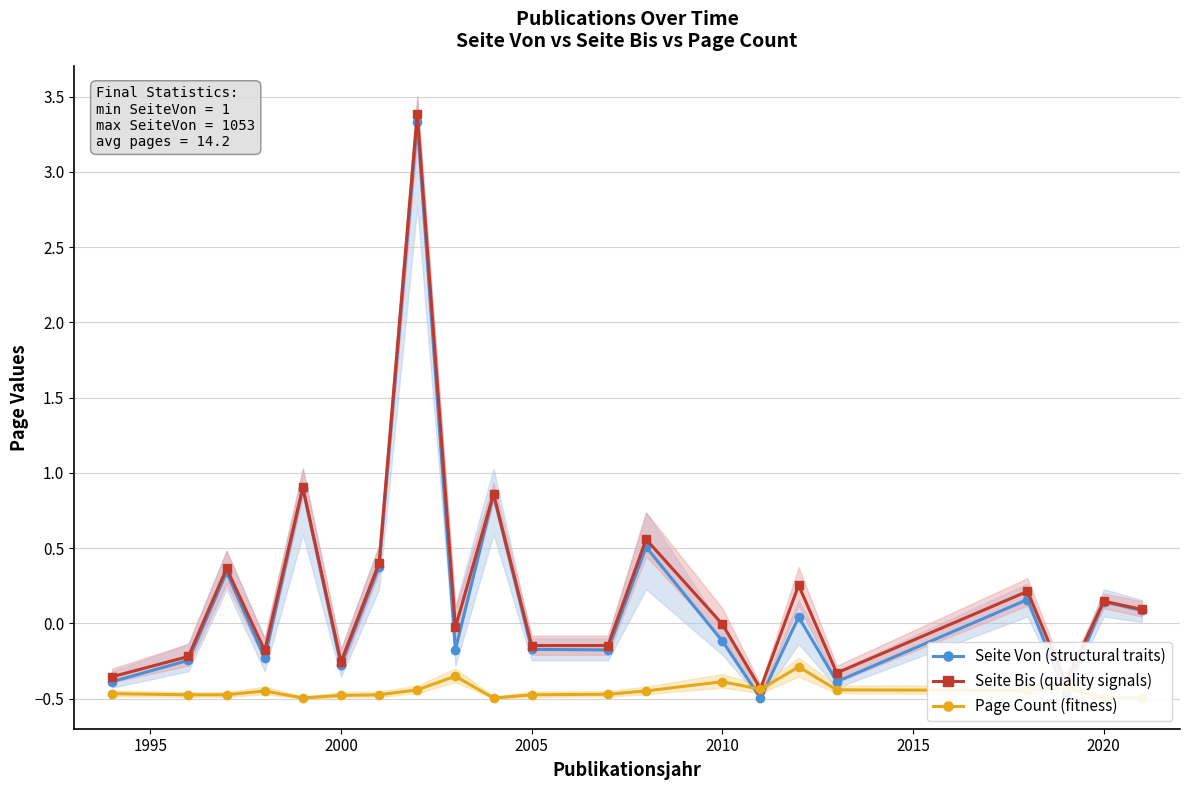

In Seite Von (structural traits), how many points are lower than both neighbors (excluding endpoints)?

7